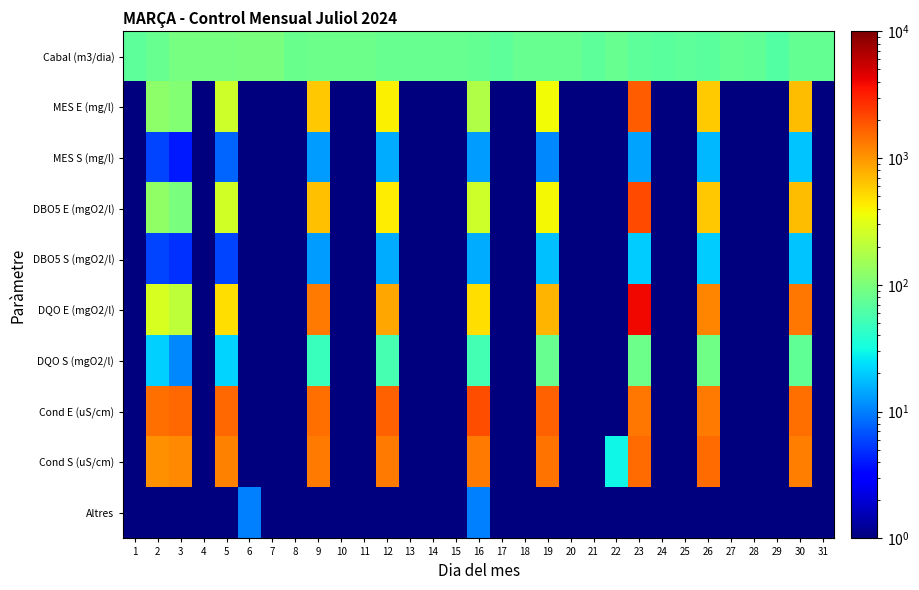

Which series has the largest range (max minus min)?

DQO E (mgO2/l)